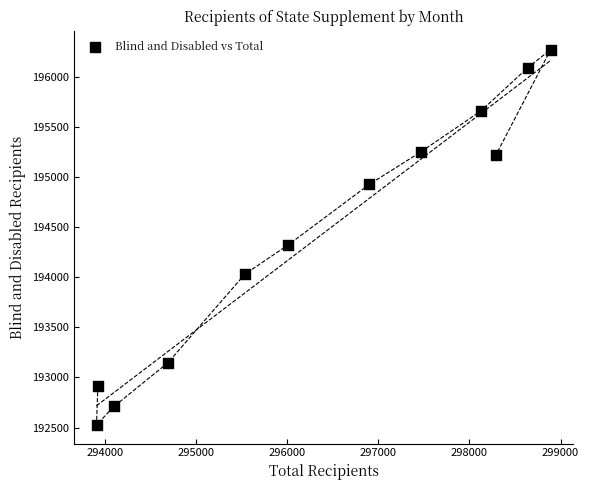

What Y value in the scatter plot is closest to 194399?

194322